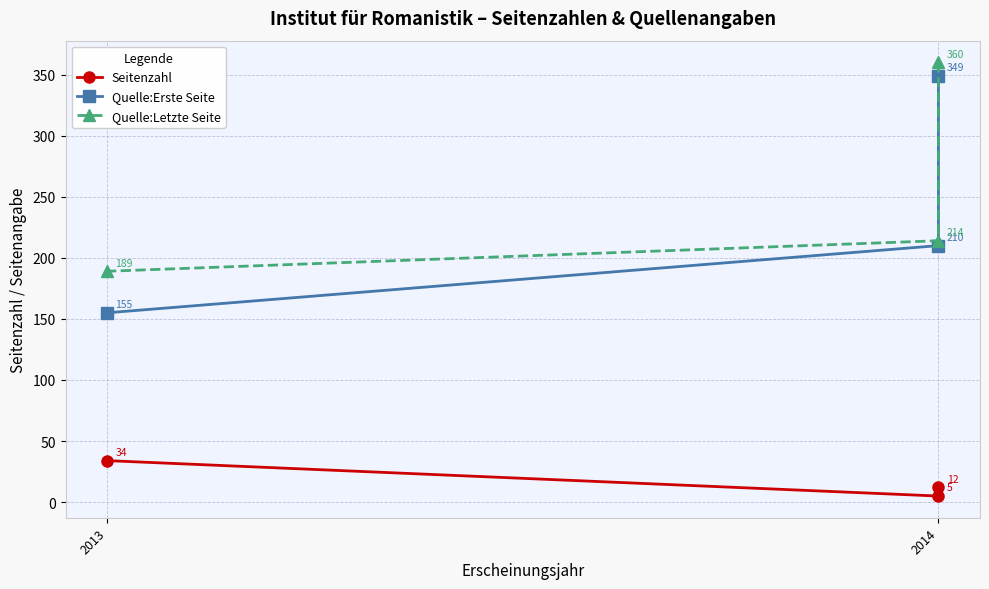

Rank the series by their maximum value, from highest to lowest.

Quelle:Letzte Seite, Quelle:Erste Seite, Seitenzahl